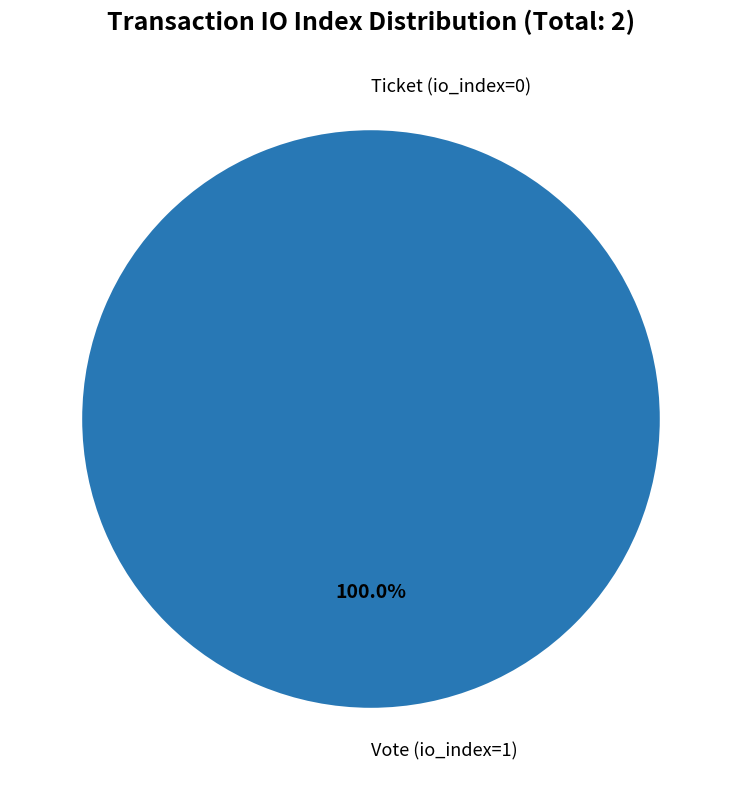

Count the number of slices in the pie.

2